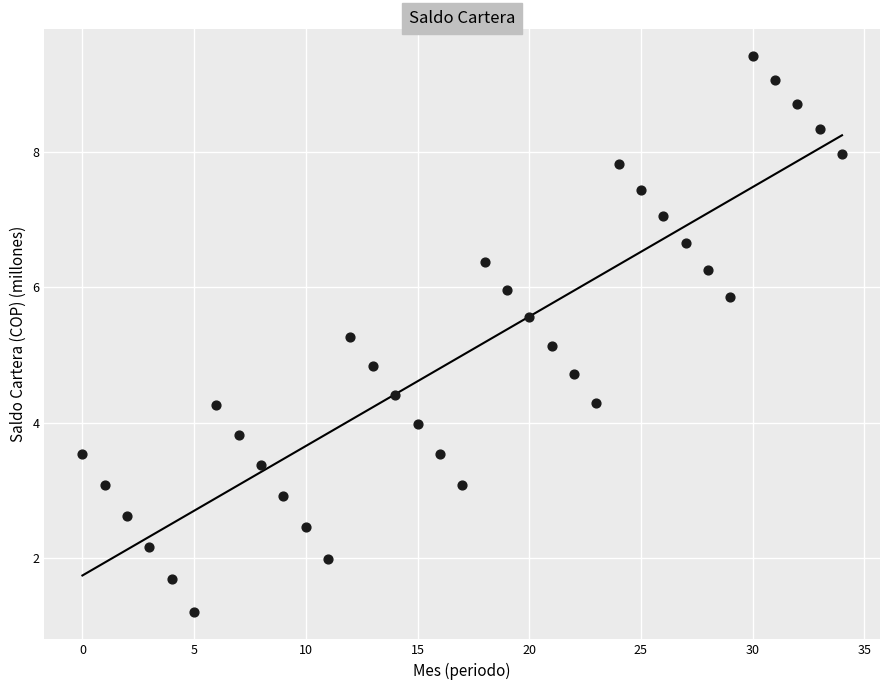

What is the range of Y values (max minus min)?

8.2